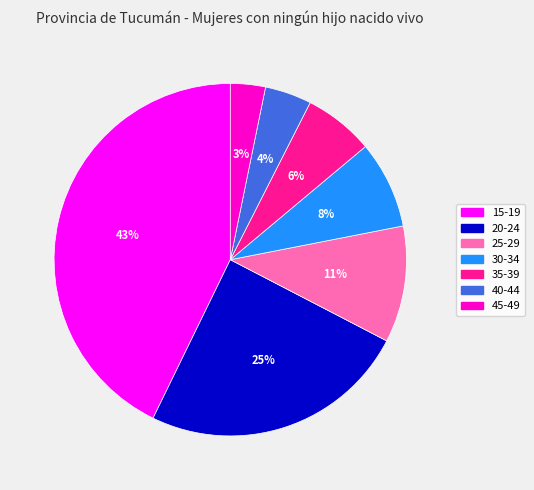

Rank the categories by value from lowest to highest.

45-49, 40-44, 35-39, 30-34, 25-29, 20-24, 15-19